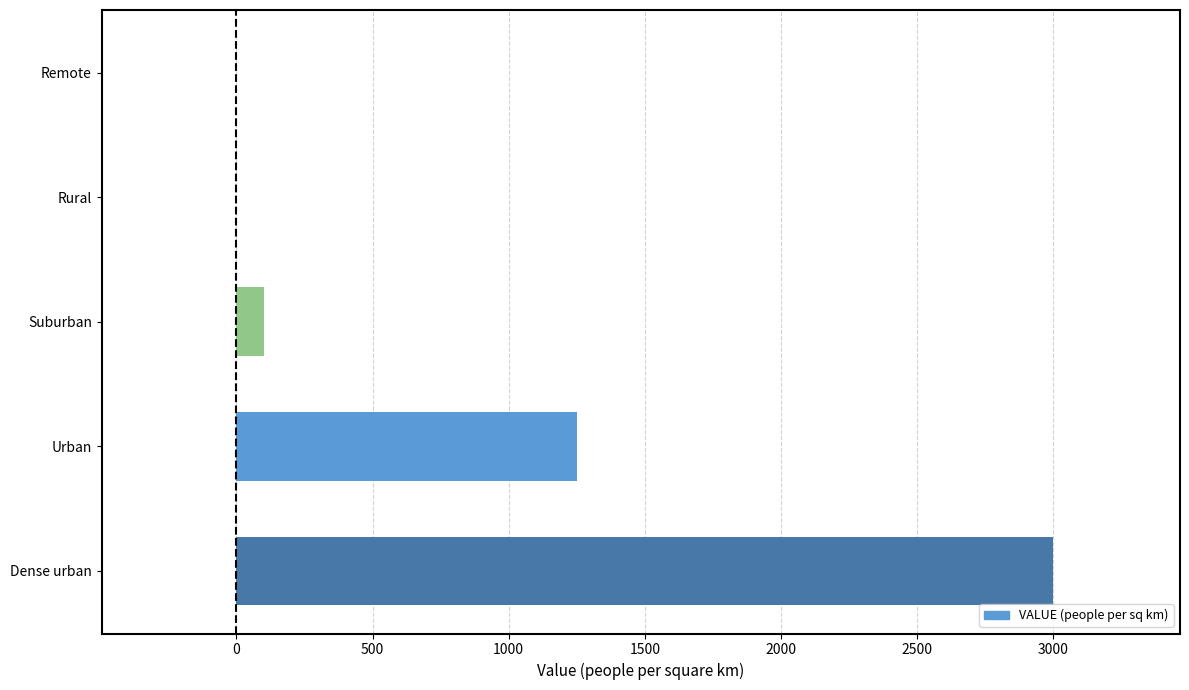

What is the sum of the values at Dense urban and Urban?

4250.0